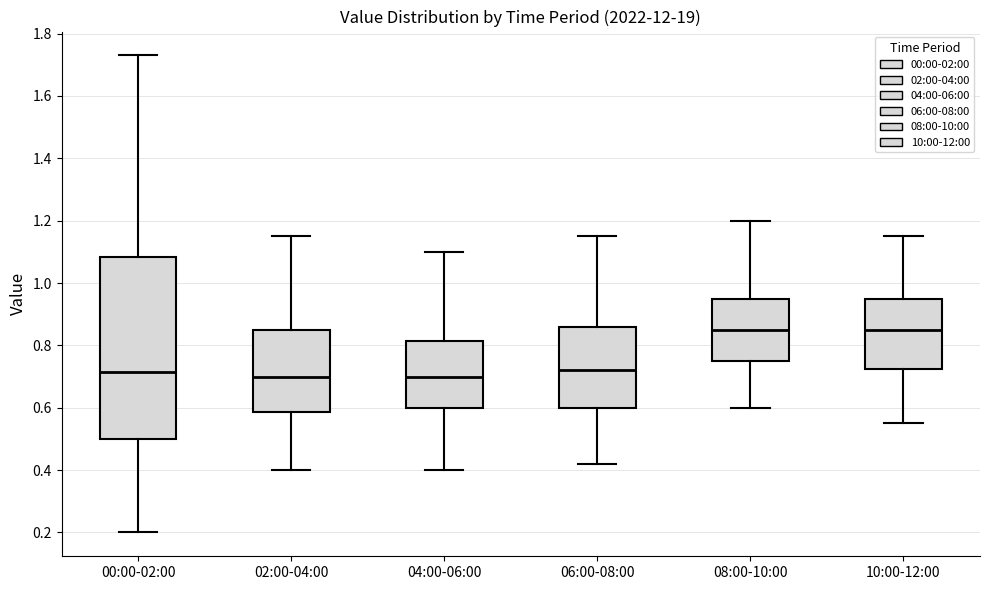

Where is the upper edge of the box for 10:00-12:00 on the y-axis? The values are not printed on the chart, so give them approximately, as read against the axis.

0.96